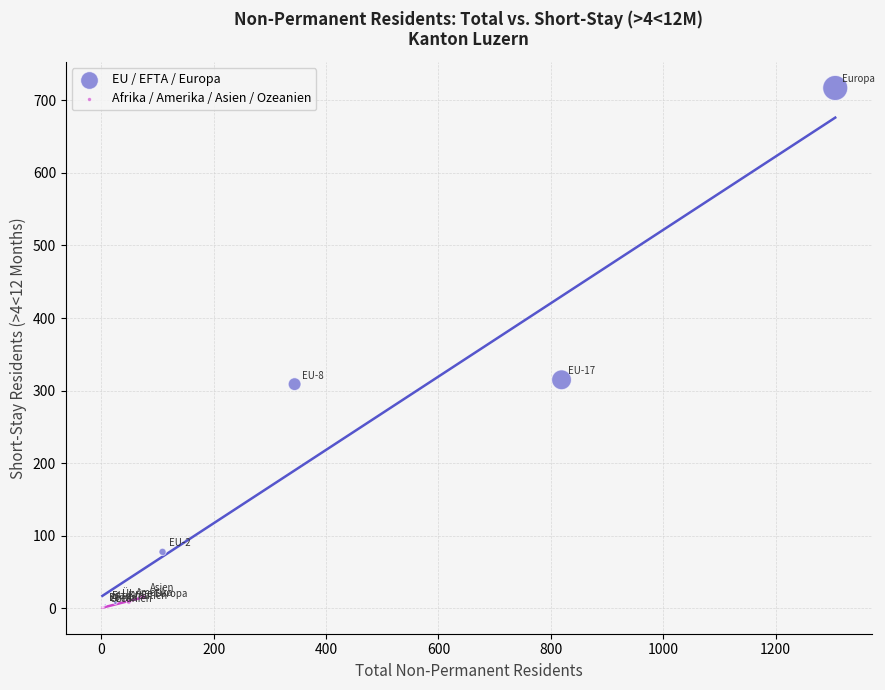

Which series has the largest Y range (max minus min)?

EU / EFTA / Europa